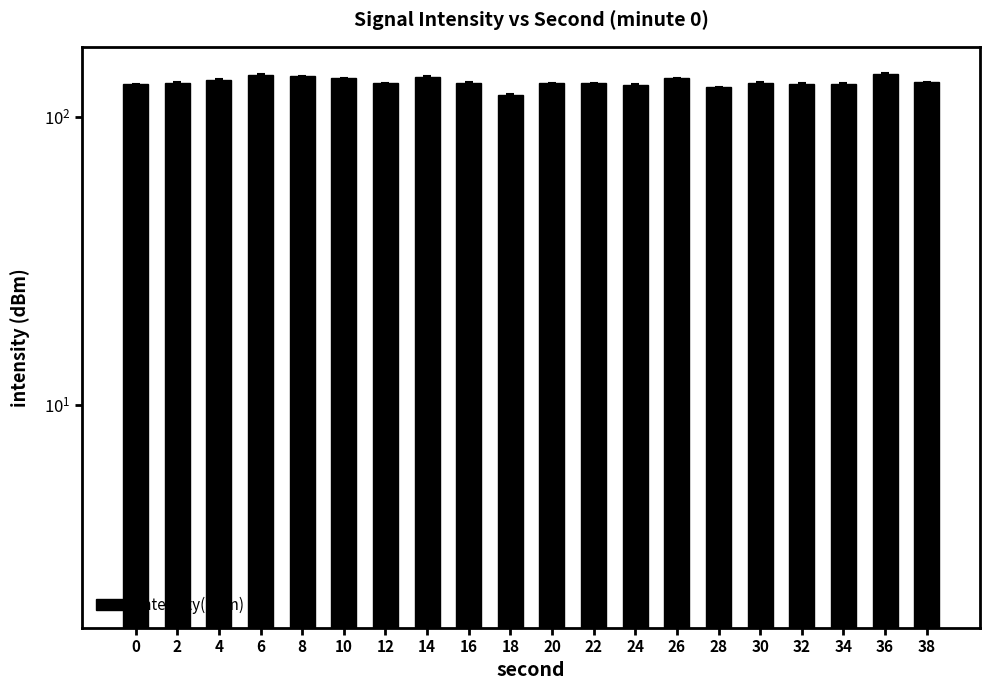

Which label corresponds to the largest value in the chart?

36